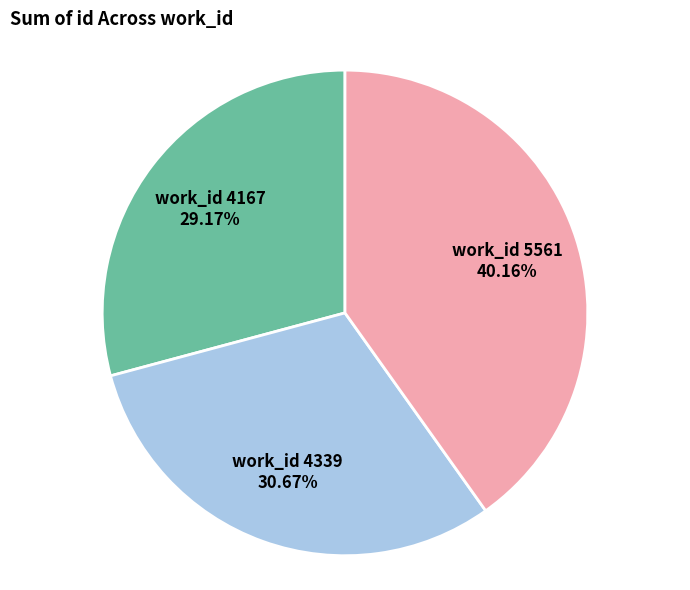

What is the ratio of the value at work_id 4339 to the value at work_id 5561?

0.8